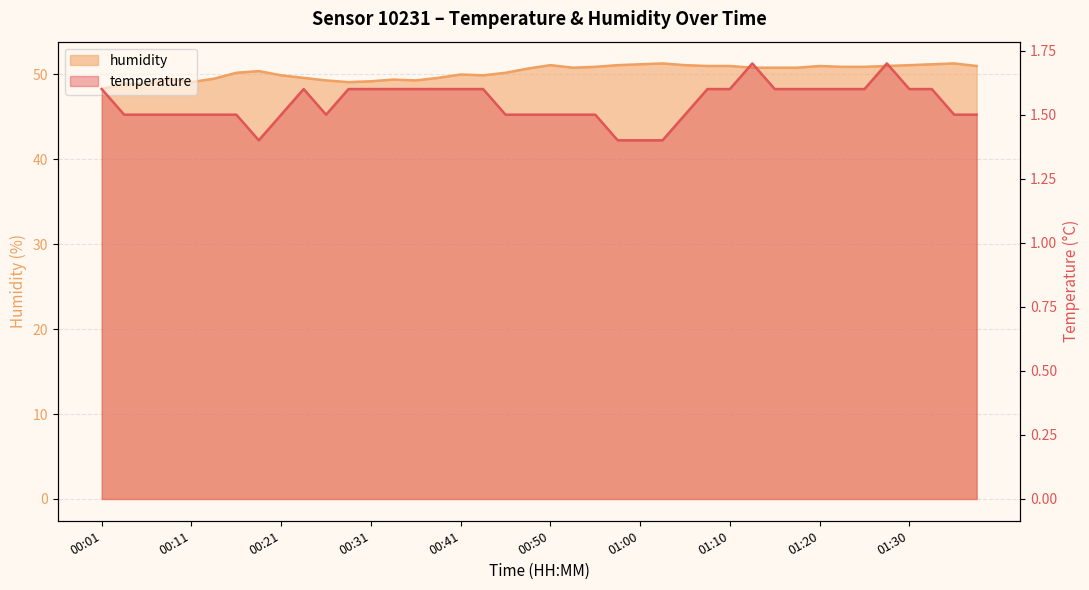

How many lines are shown in the chart?

2